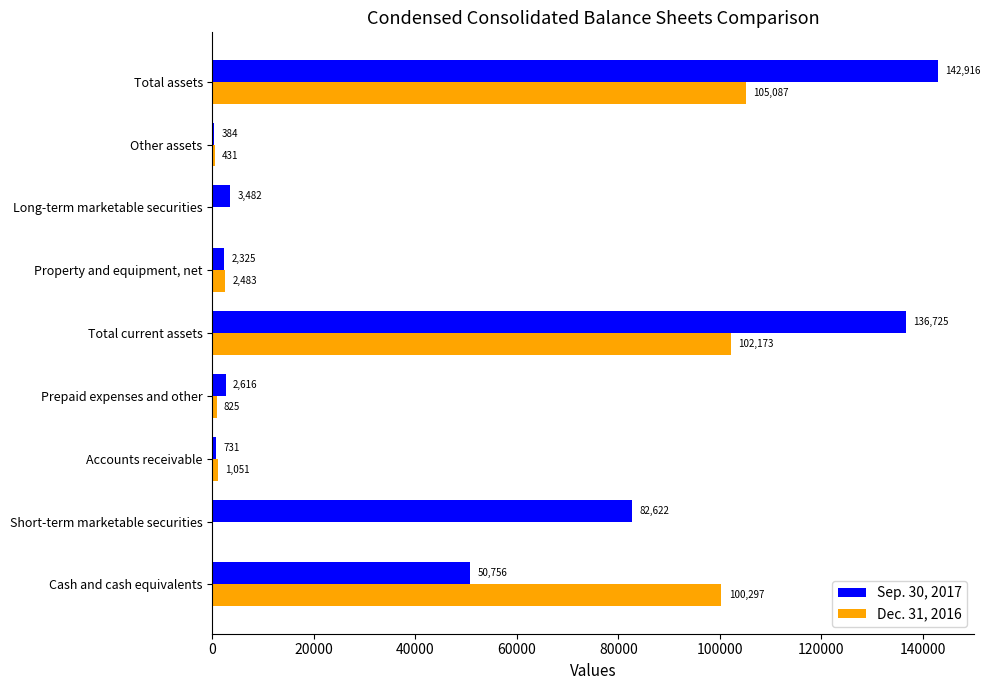

What is the sum of the Dec. 31, 2016 values at Other assets and Short-term marketable securities?

431